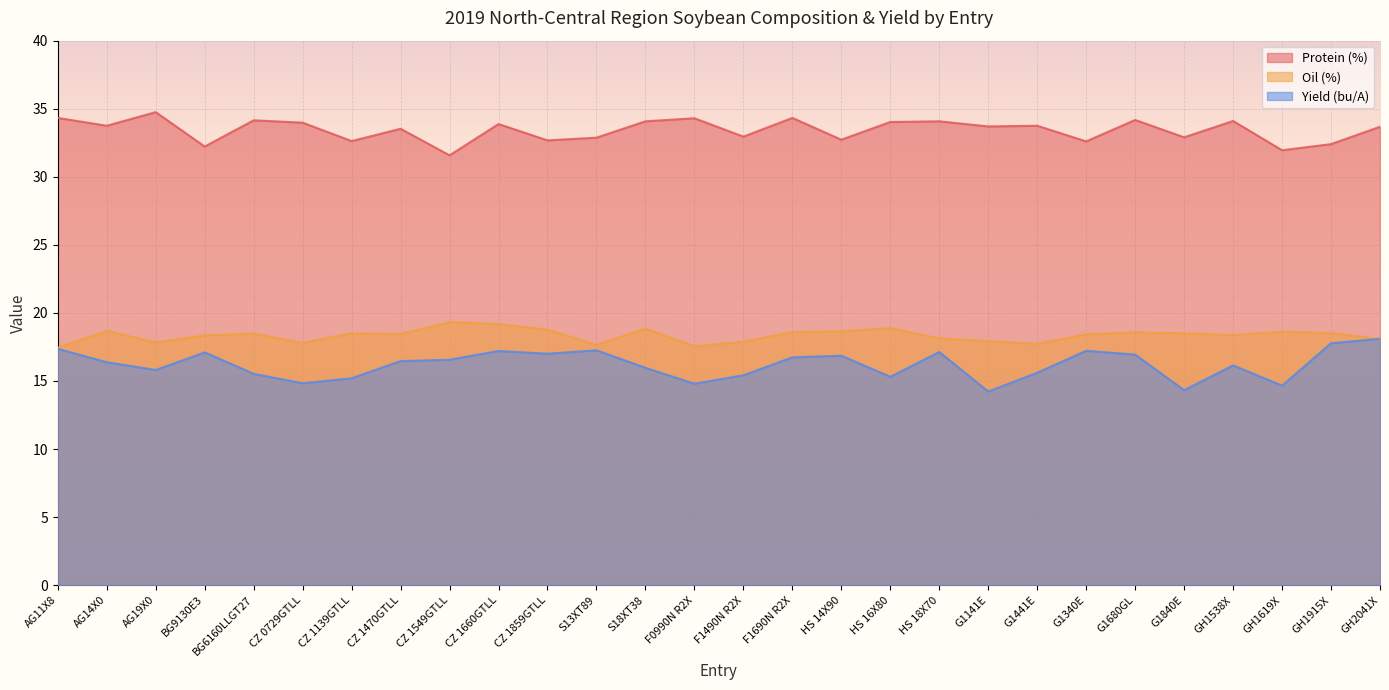

What position from the right is BG6160LLGT27?

24